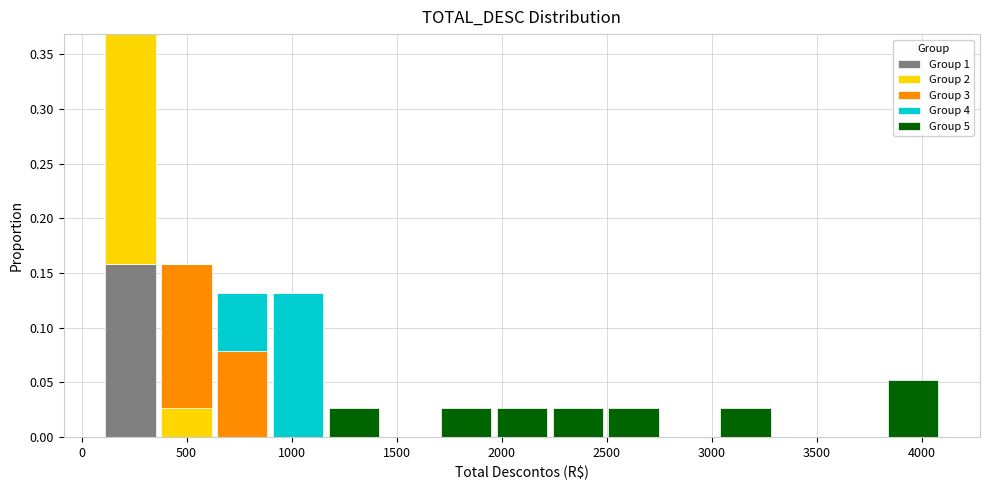

What is the total height of the stacked bar covering 350 to 650 on the x-axis? Neither the bar edges nor the heights are printed on the chart, so give them approximately, as read against the axes.

0.160